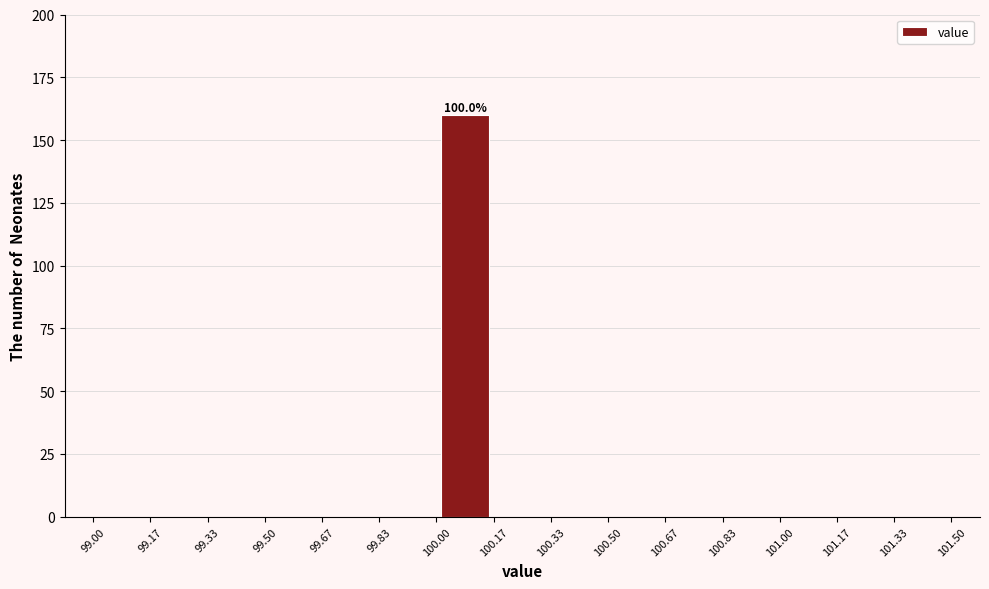

Over which range of the x-axis is the bar tallest?

100.00 to 100.17